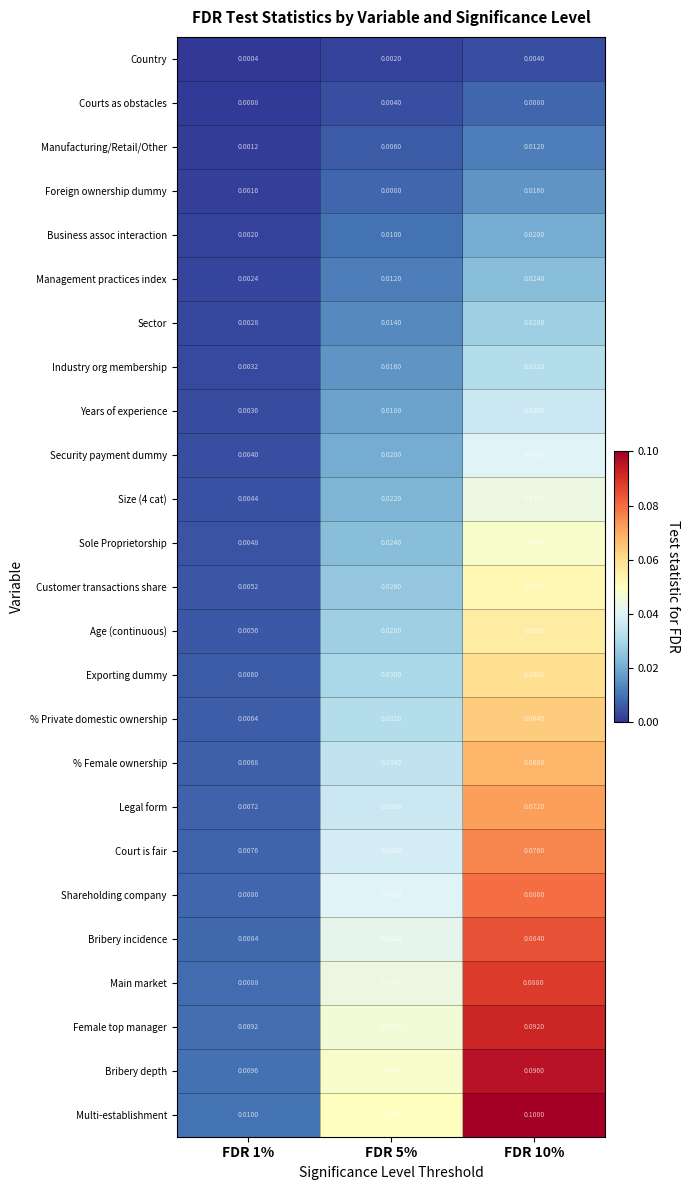

Which series has the largest total across all categories?

Multi-establishment